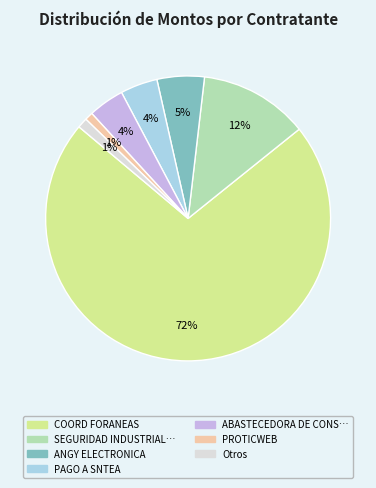

To the nearest percent, what is the average slice percentage?

14%